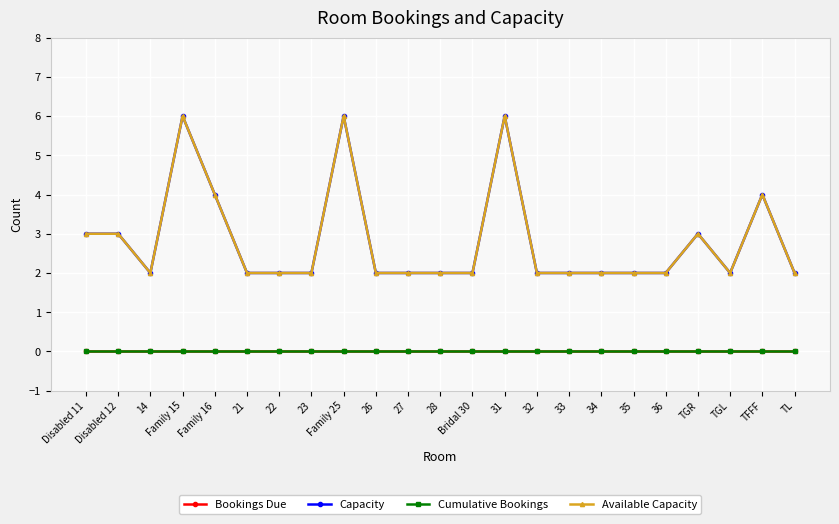

What is the sum of all Capacity values?

65